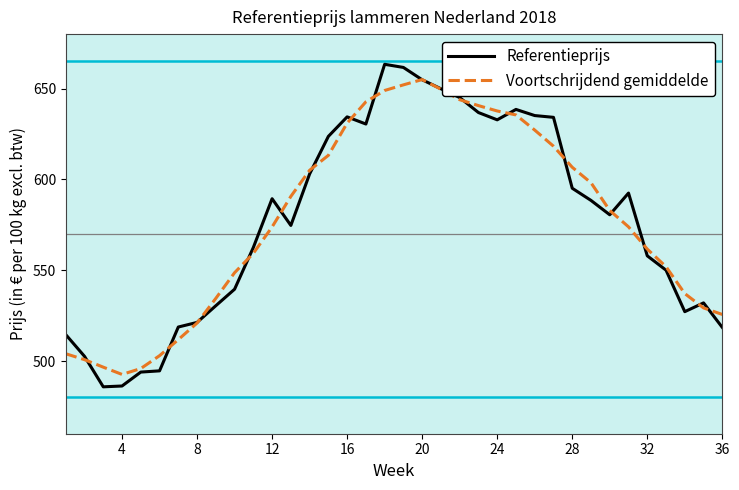

Which series has the largest range (max minus min)?

Referentieprijs